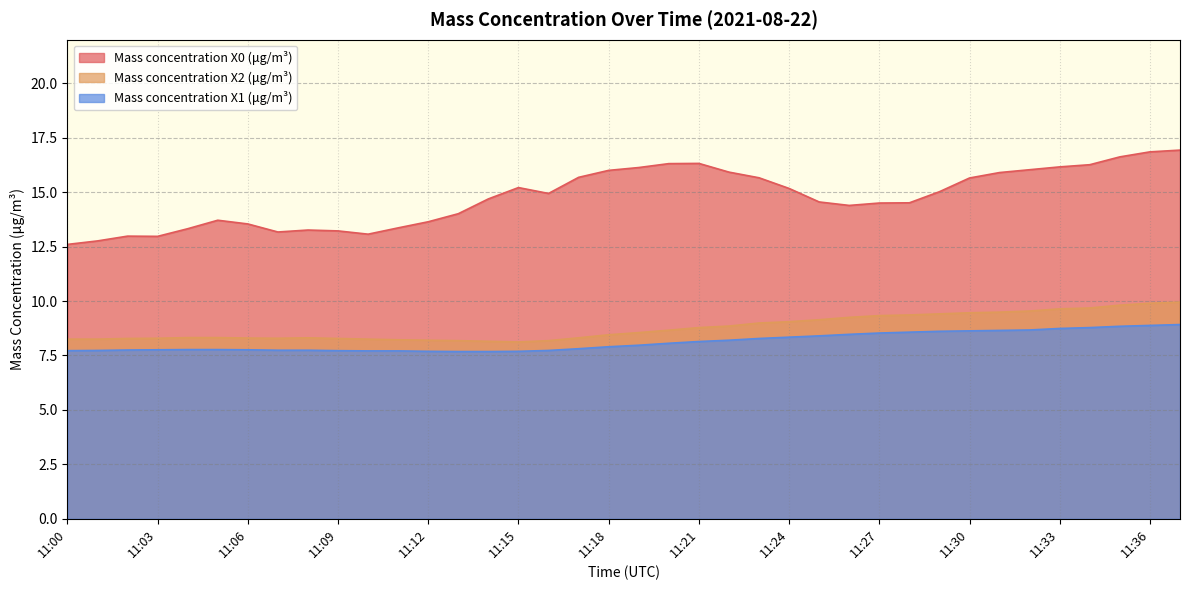

Where is the first local minimum for Mass concentration X2 (μg/m³)?

11:07